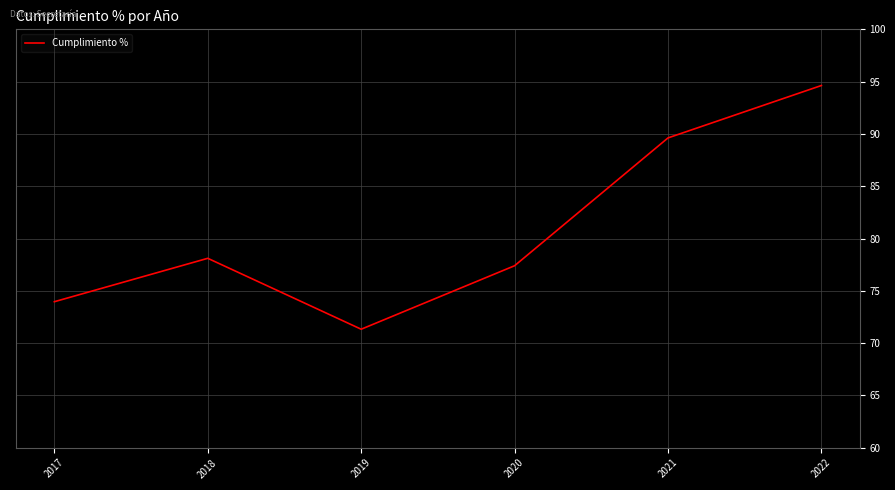

Where is the first local minimum?

2019